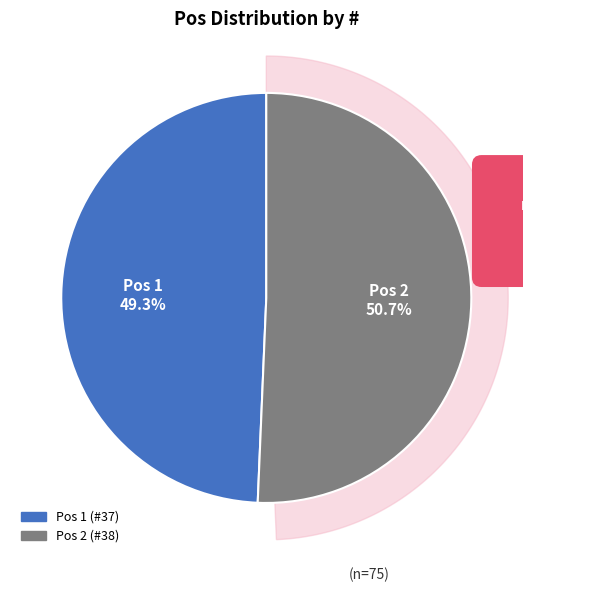

What percentage is the 2 slice, to the nearest percent?

51%